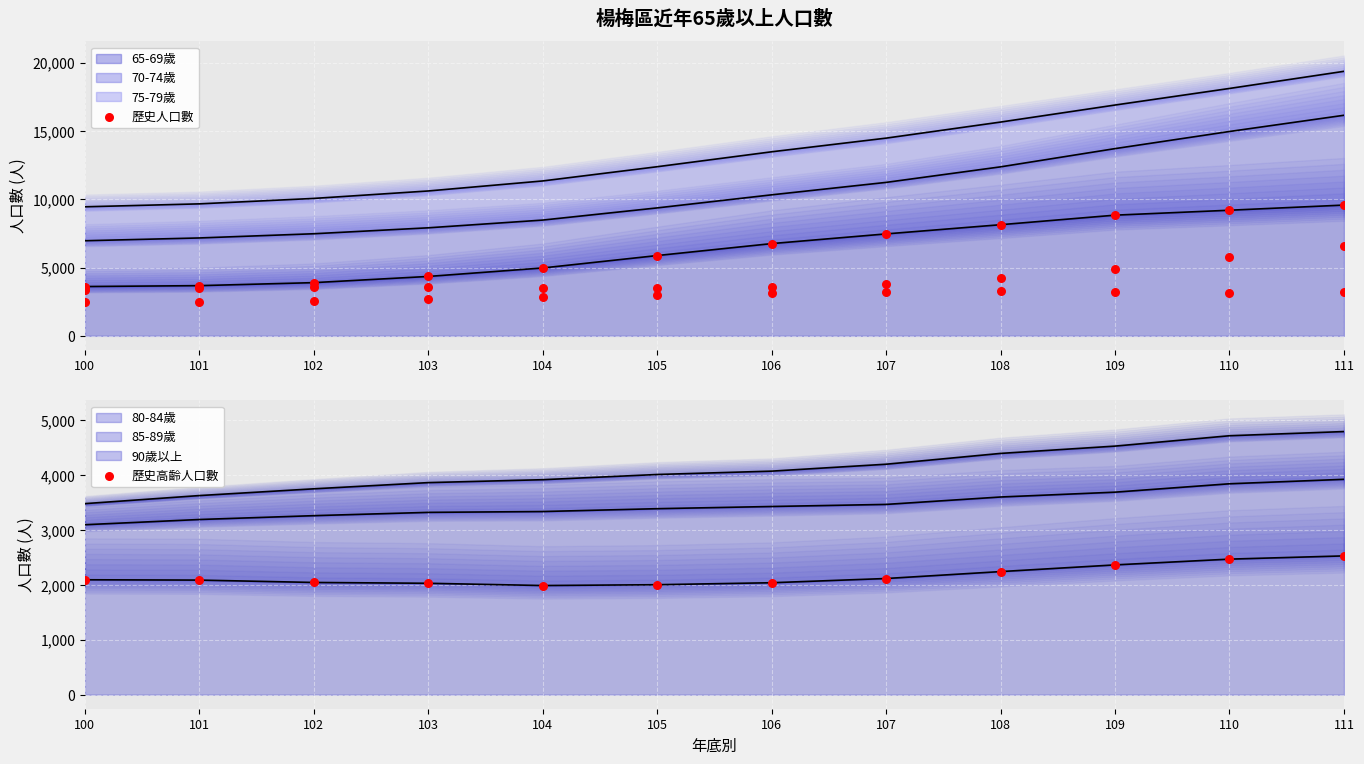

What is the change in value from 103 to 110?

+440